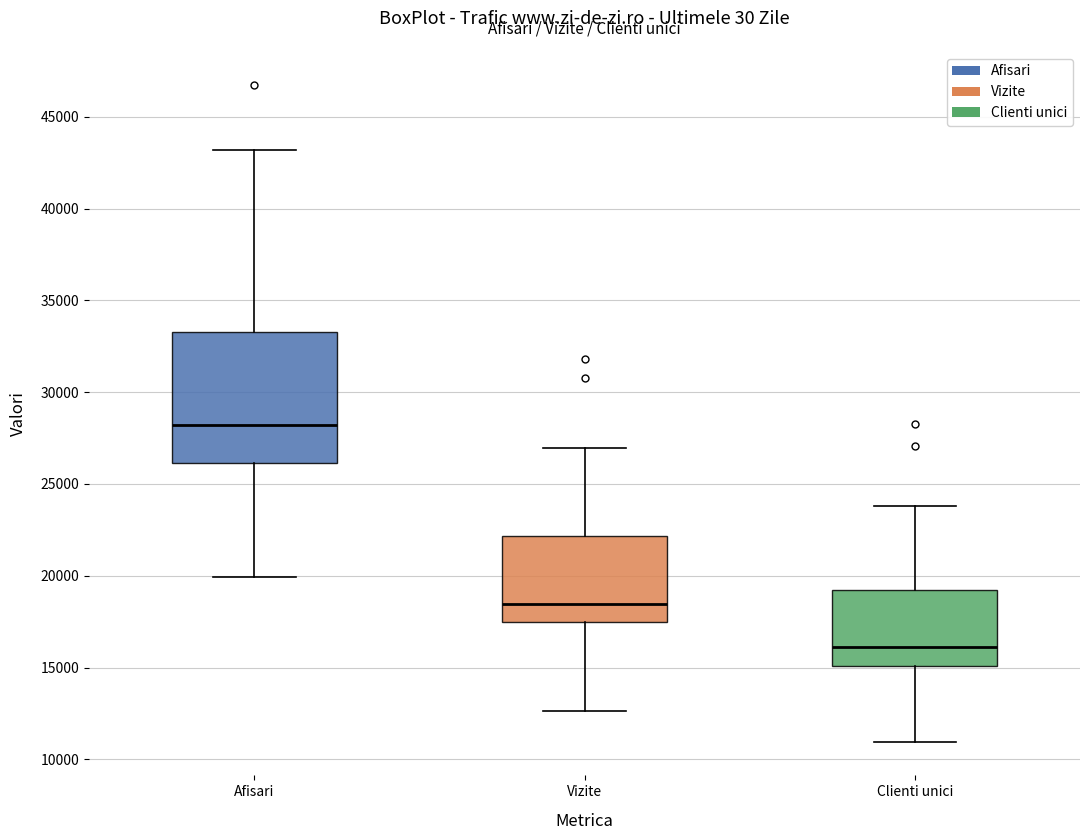

Which box is the tallest, from its lower edge to its upper edge?

Afisari